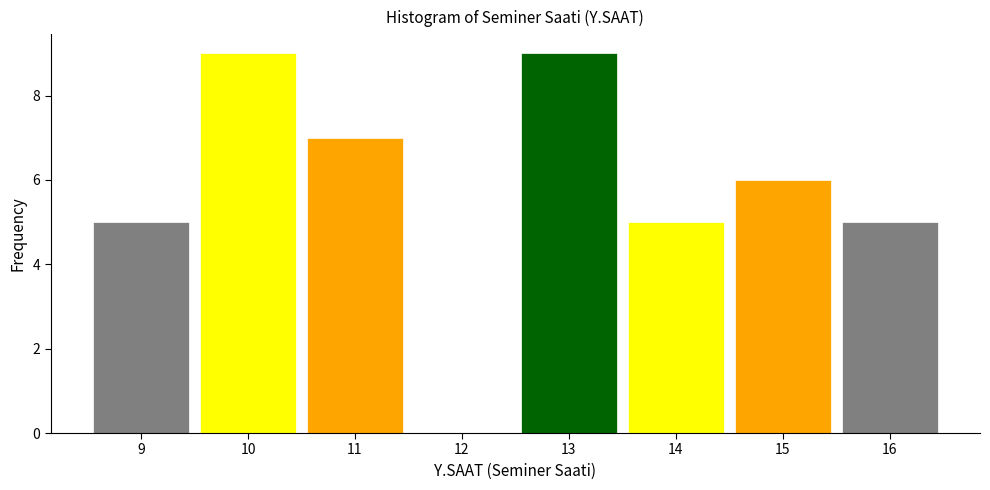

How tall is the bar that spans 9.5 to 10.5 on the x-axis? The values are not printed on the chart, so give them approximately, as read against the axis.

9